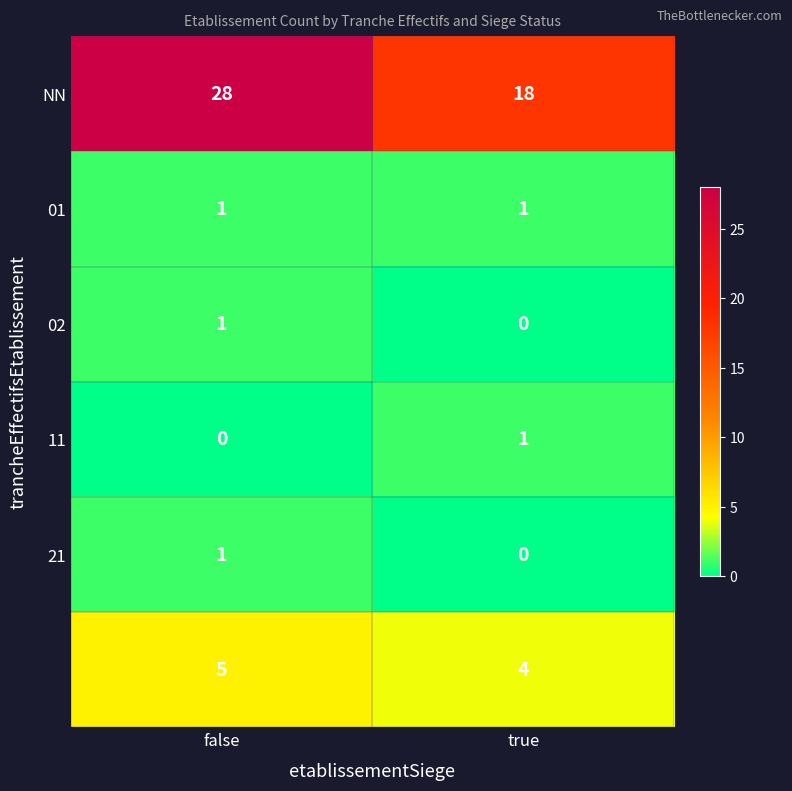

What is the greatest value displayed?

28